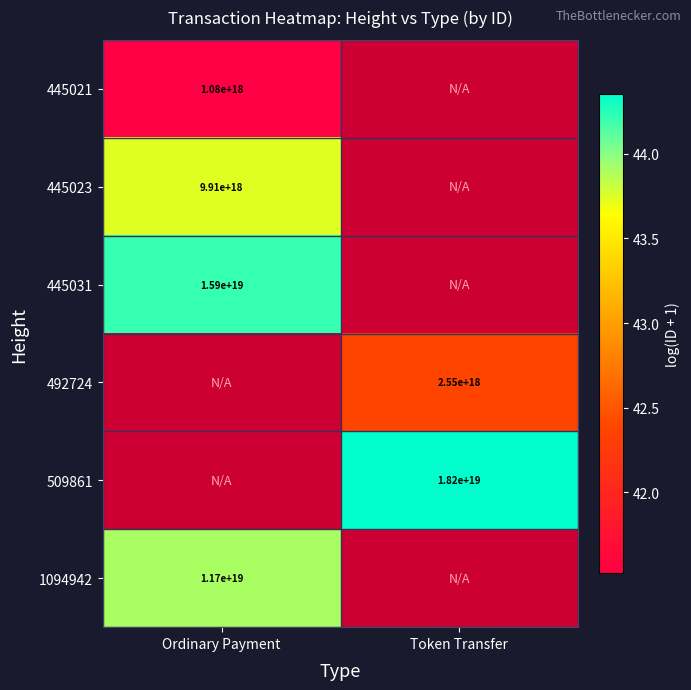

Count the number of categories in the chart.

2